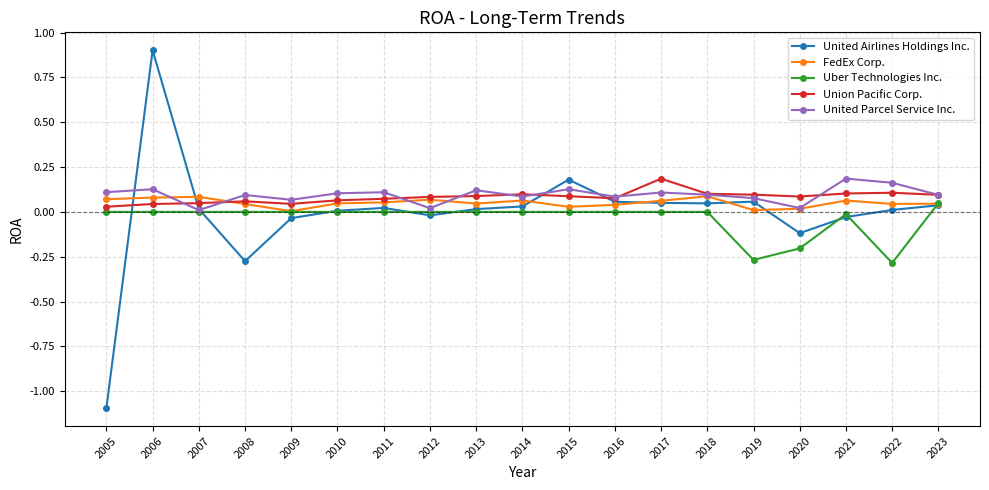

Where is the first local minimum for United Parcel Service Inc.?

2007